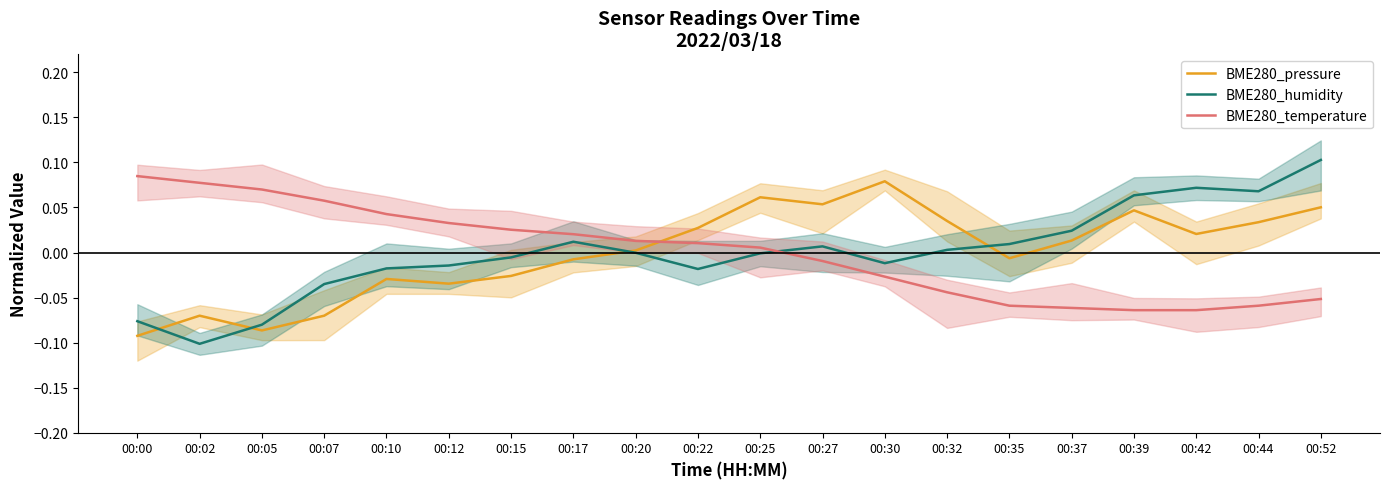

At which category is the sum across all series the highest?

00:52